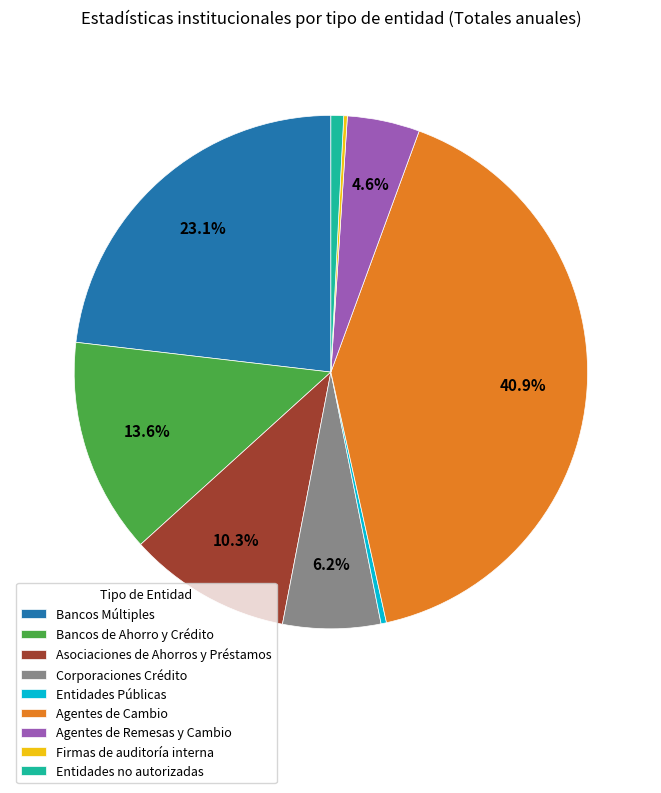

To the nearest percent, what percentage of the pie is Corporaciones Crédito?

6%